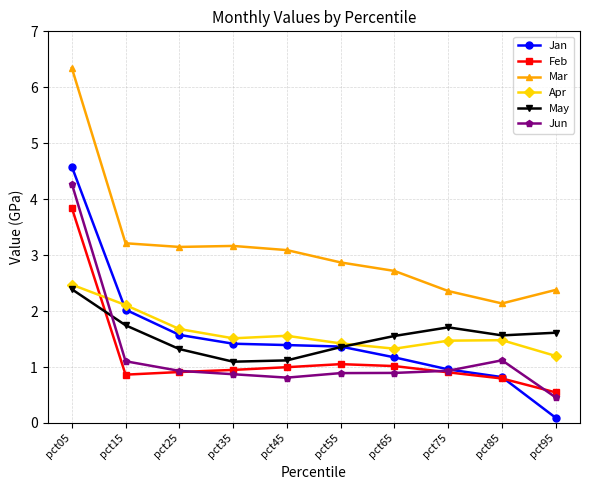

What is the value of the Jan point at the 4th from the left?

1.4